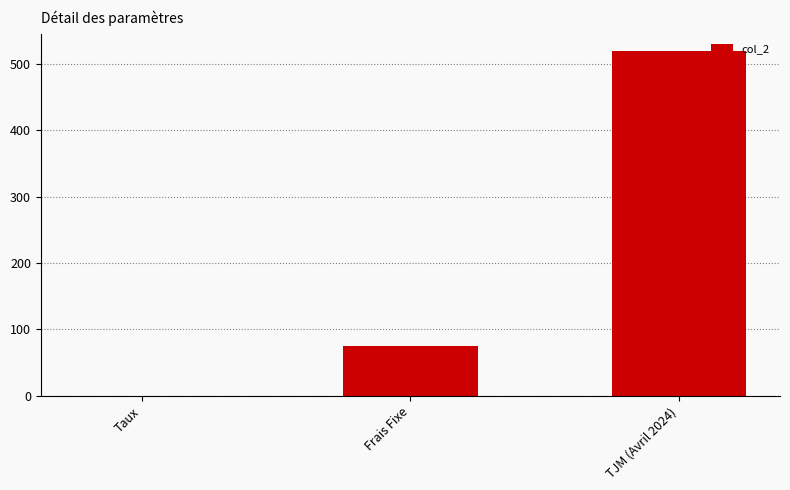

True or false: the data shows 0.1 at Taux.

True